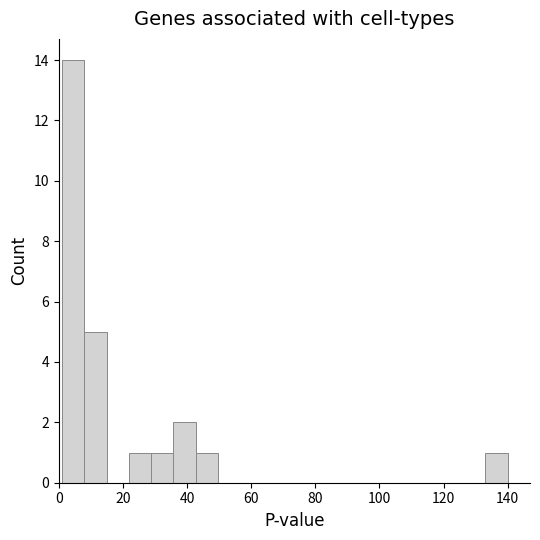

Read against the x-axis, roughly where is the centre of the tallest bar?

4